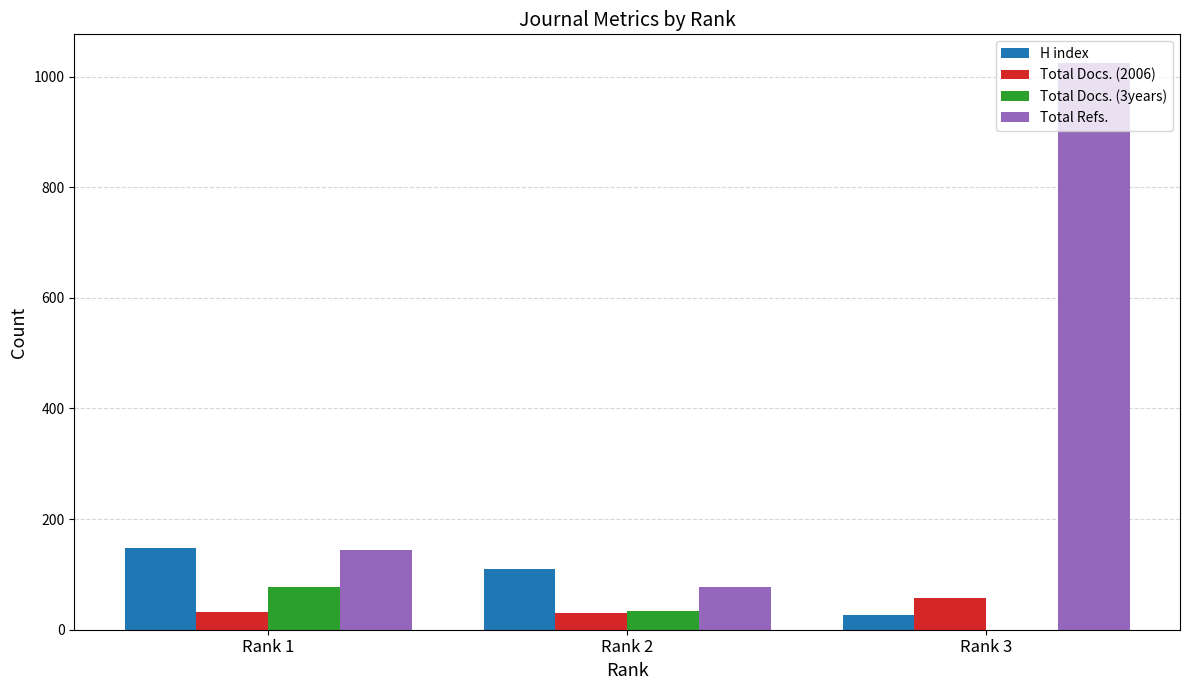

How many groups of bars are there?

3